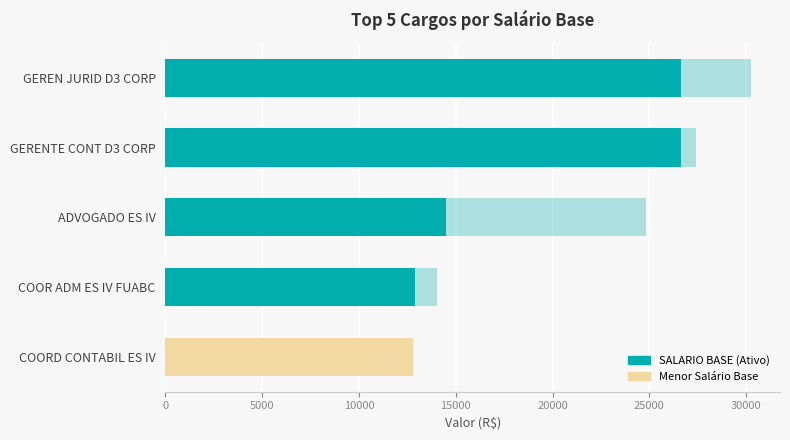

How many bars are there in each group?

3